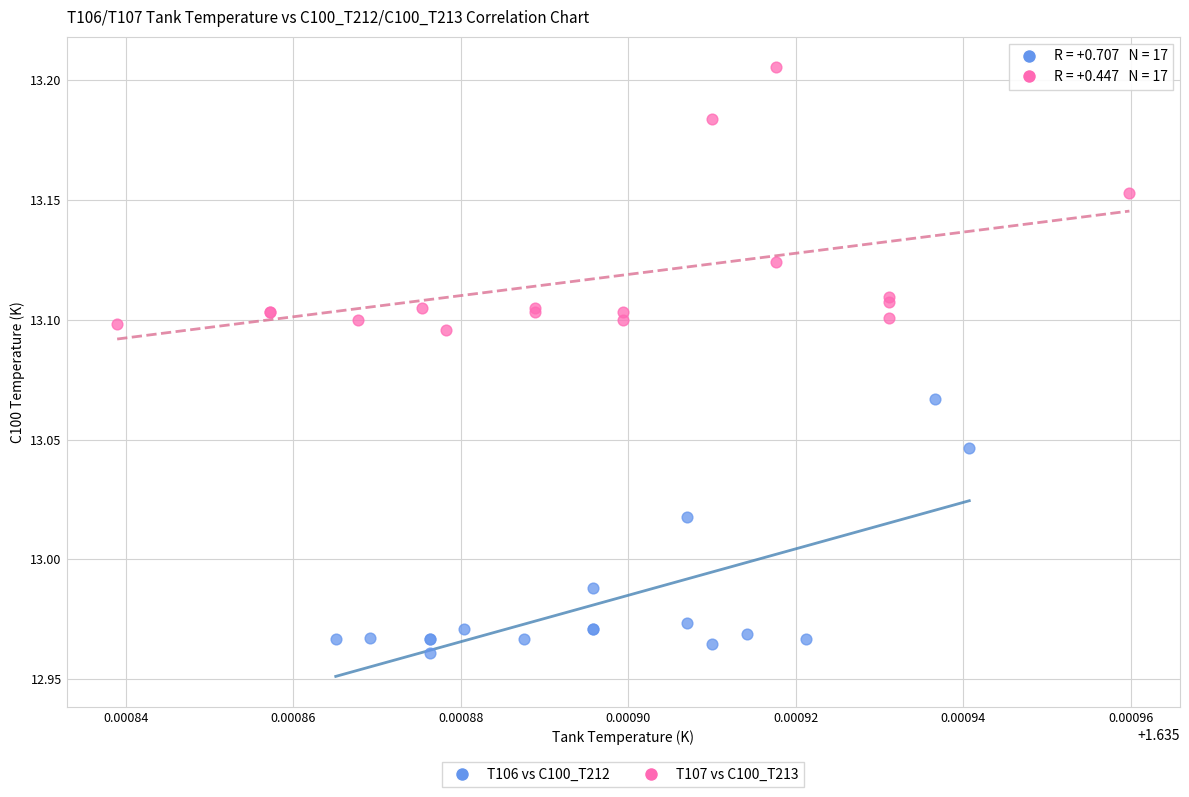

Which series has the largest Y range (max minus min)?

T107 vs C100_T213